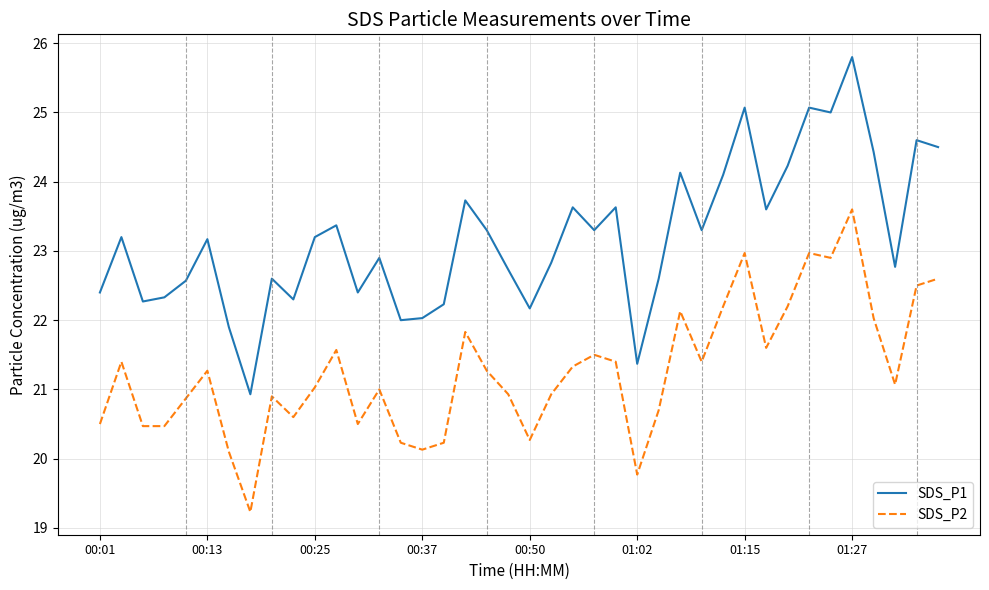

How many interior local peaks does the SDS_P2 series have?

11